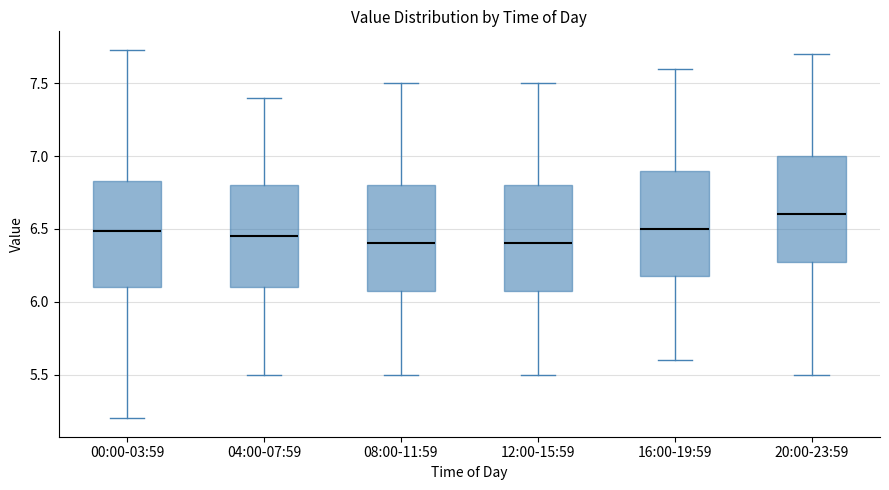

Where does the upper whisker of the box for 08:00-11:59 end on the y-axis? The values are not printed on the chart, so give them approximately, as read against the axis.

7.50